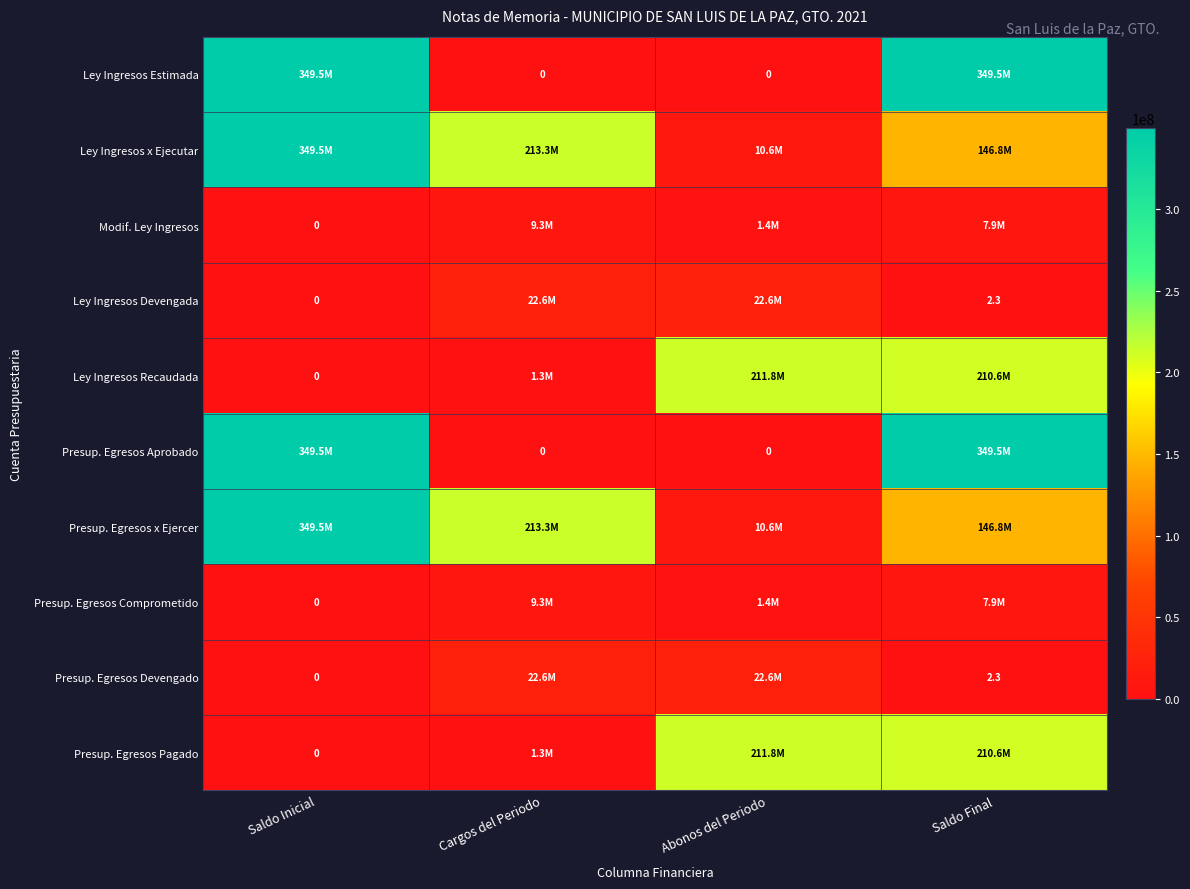

Is the value of Ley Ingresos Devengada at Saldo Inicial greater than the value of Presup. Egresos Comprometido at Cargos del Periodo?

No